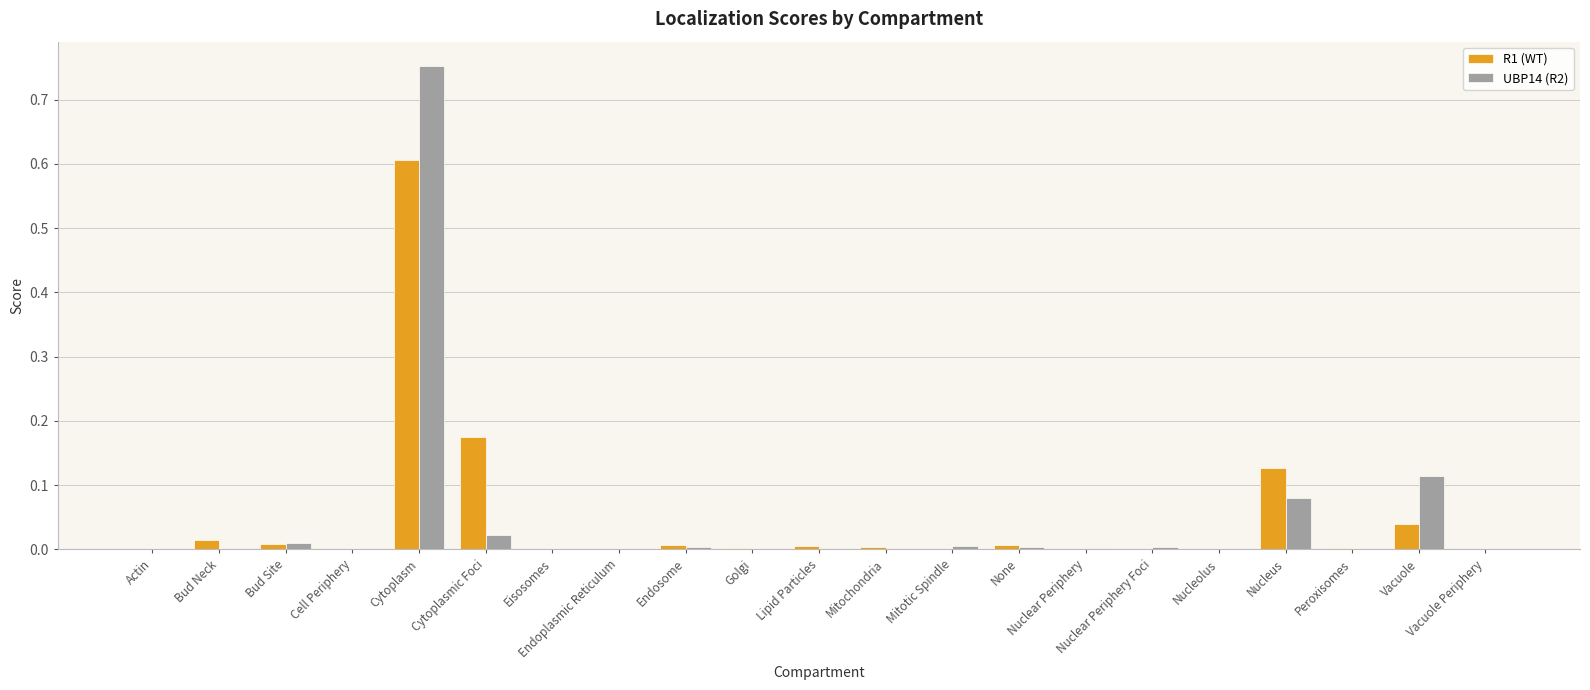

Where is UBP14 (R2) nearest to the value 0?

Eisosomes